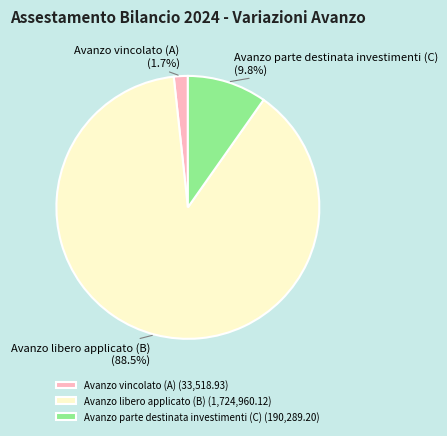

Count the number of slices in the pie.

3